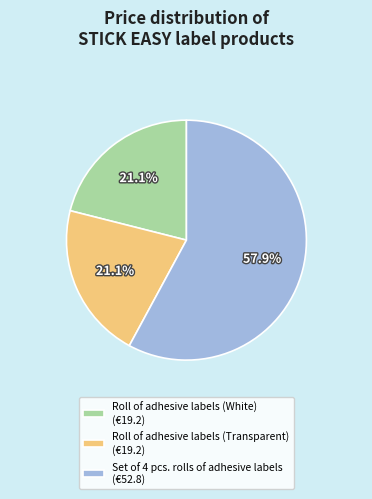

Which category accounts for the majority?

Set of 4 pcs. rolls of adhesive labels